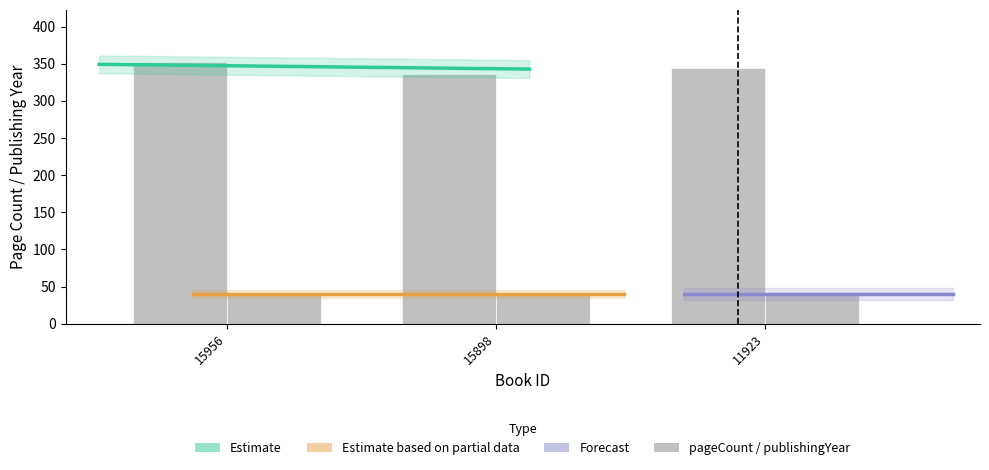

Which label corresponds to the smallest value in the chart?

15898